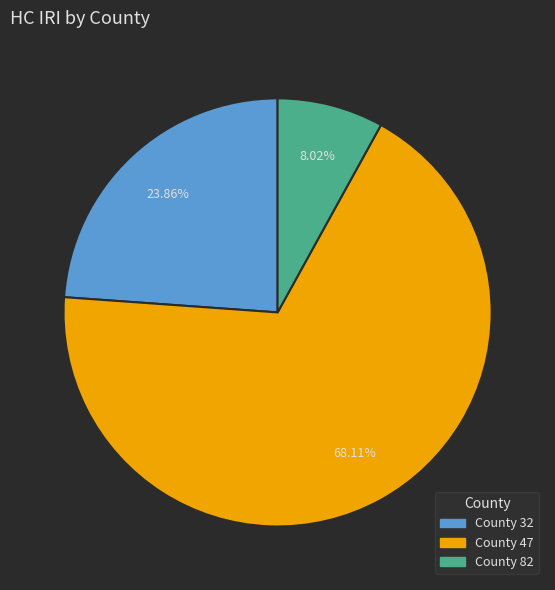

Count the number of slices in the pie.

3